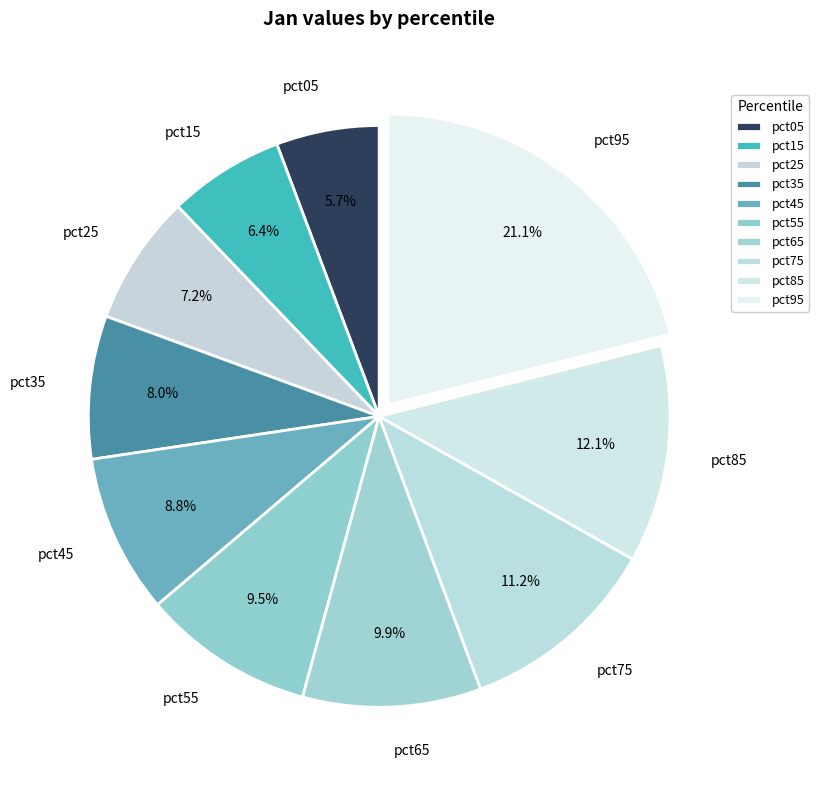

Is pct55 the majority of the pie?

No